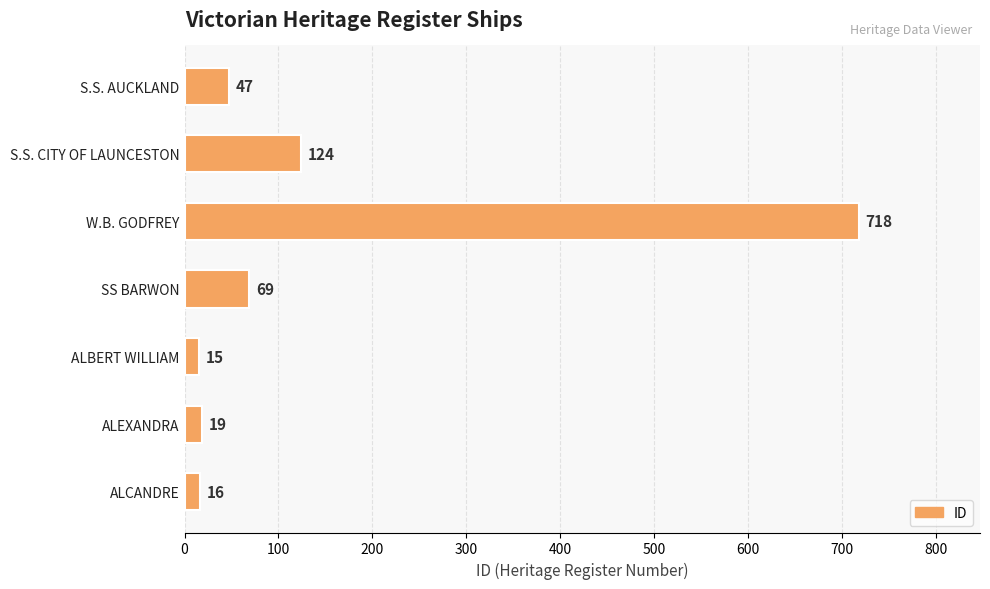

What is the average value?

144